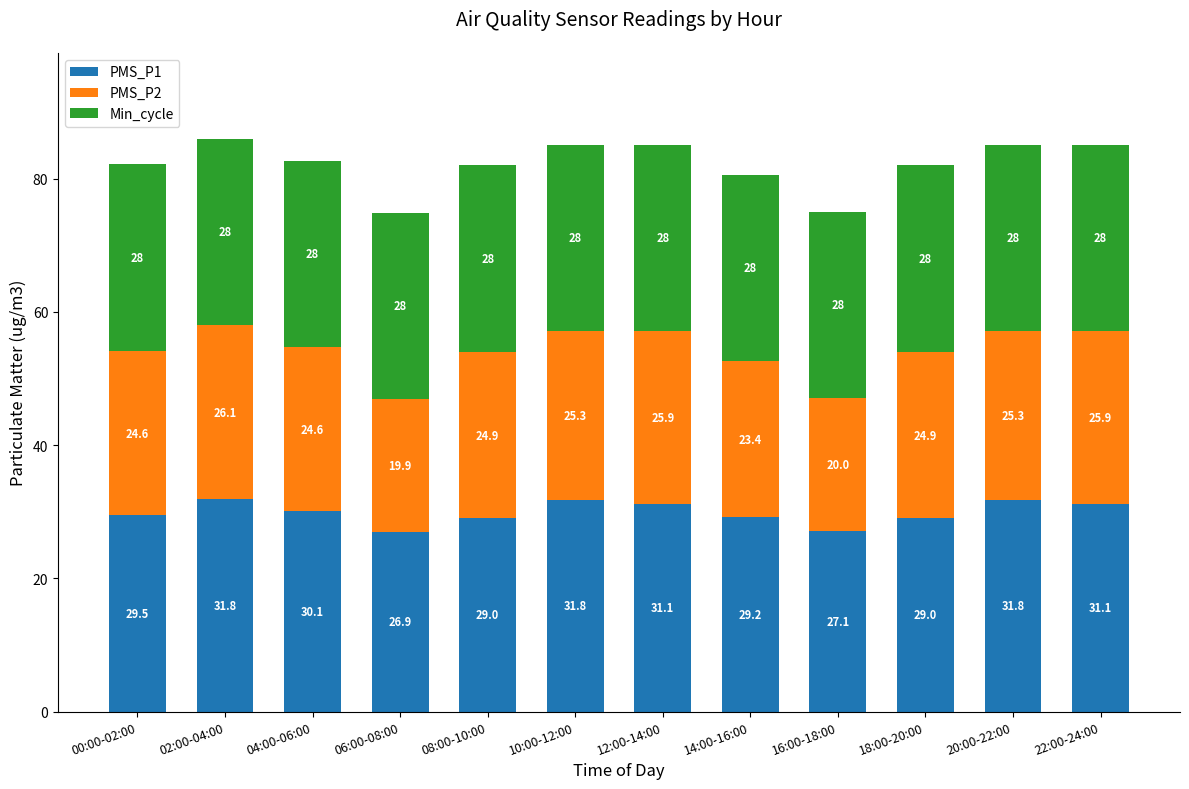

True or false: PMS_P1 has a value of 52.7 at 22:00-24:00.

False